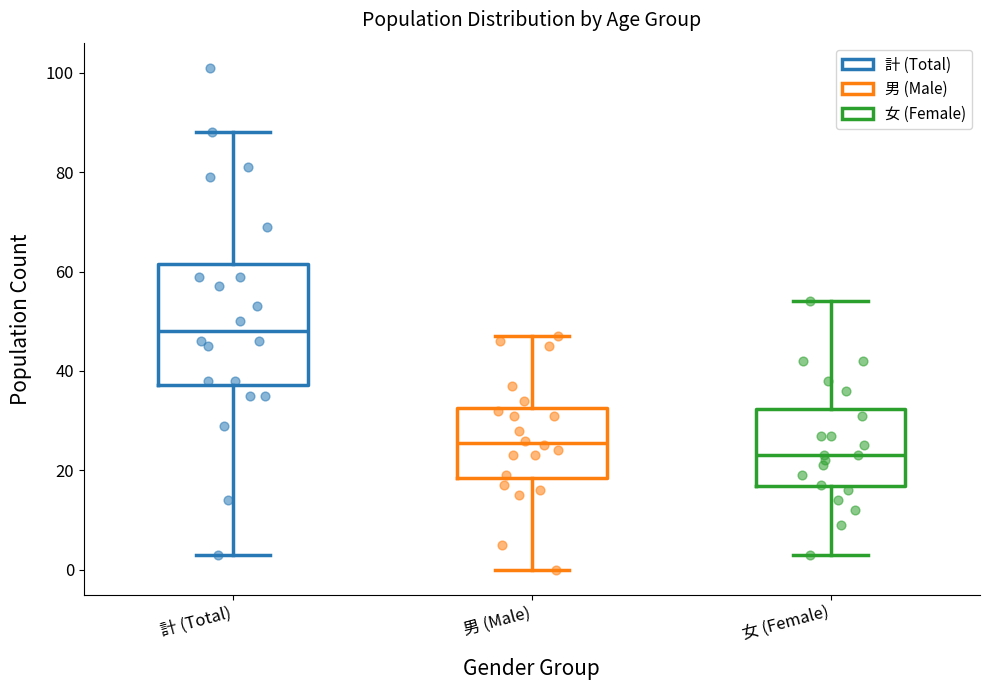

Which box's median line is the lowest?

女 (Female)